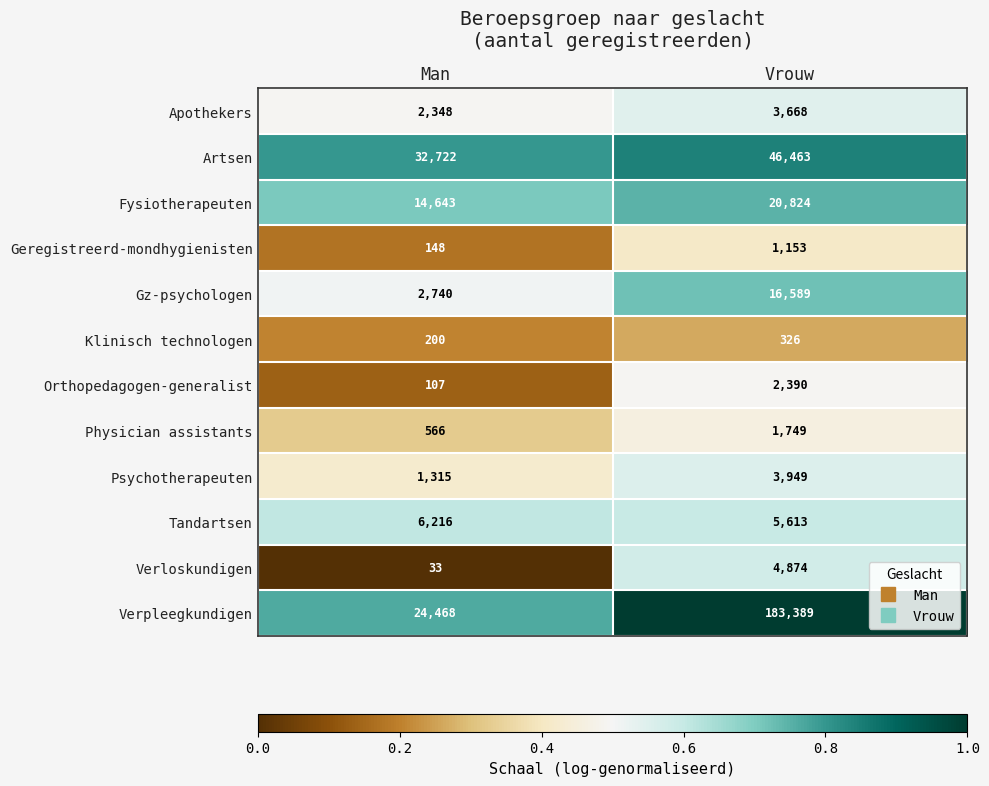

At which category does the chart reach its peak across all series?

Vrouw